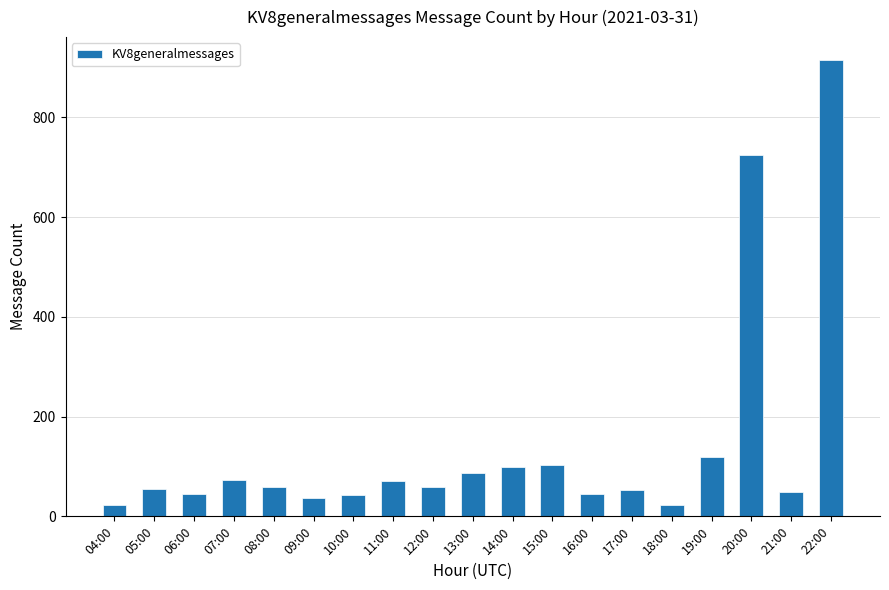

What is the ratio of the value at 13:00 to the value at 11:00?

1.2